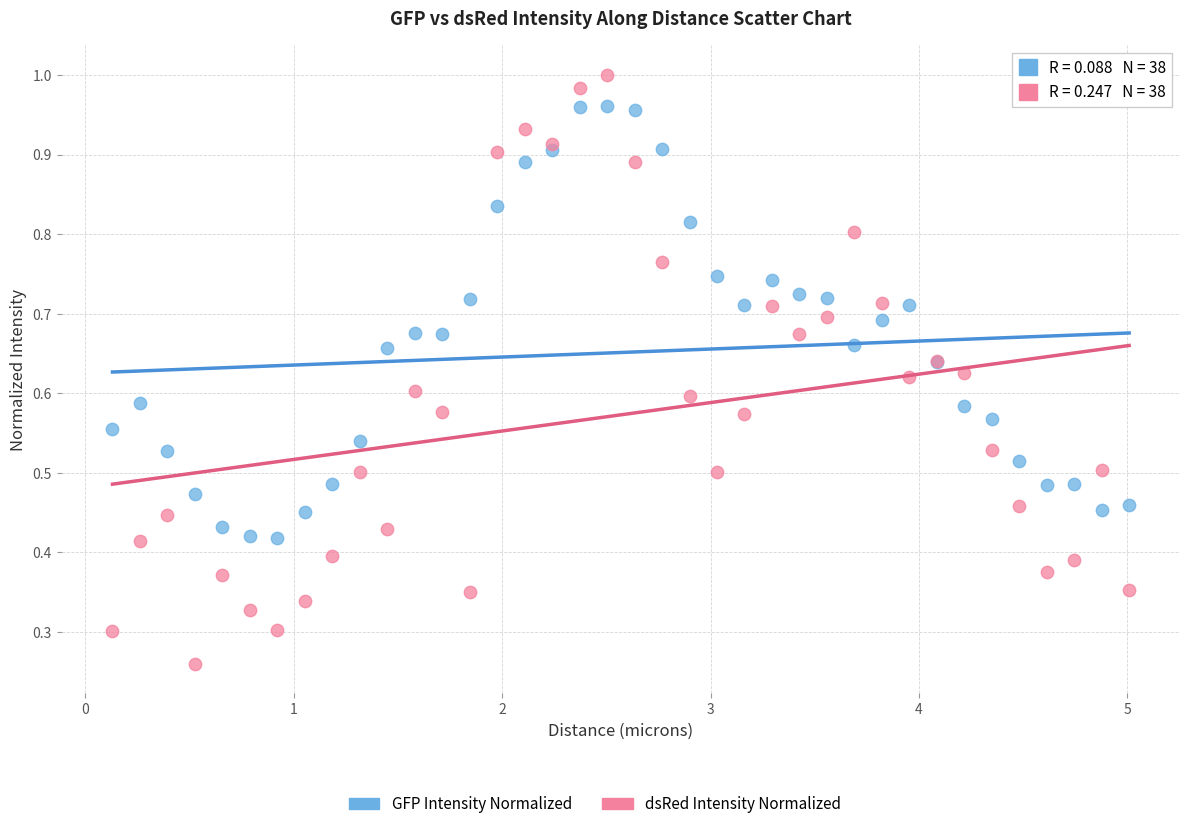

Which series has the widest spread of Y values?

dsRed Intensity Normalized